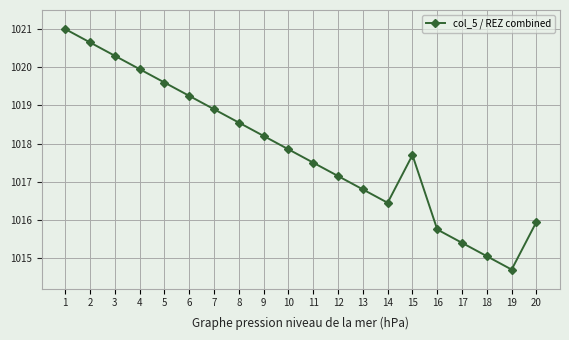

What is the ratio of the value at 15 to the value at 14?

1.0